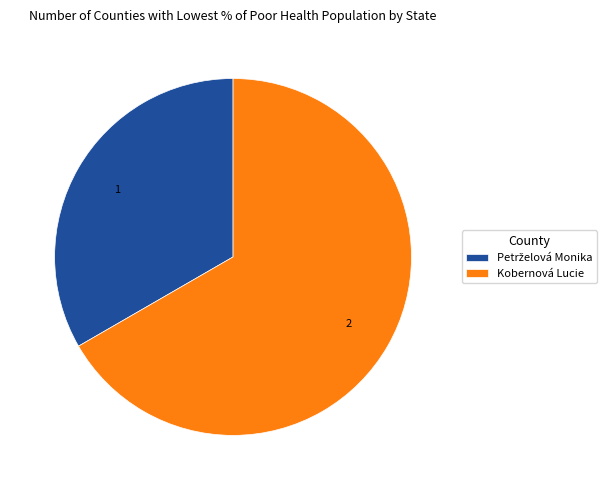

The Kobernová Lucie slice represents 56% of the pie. True or false?

False